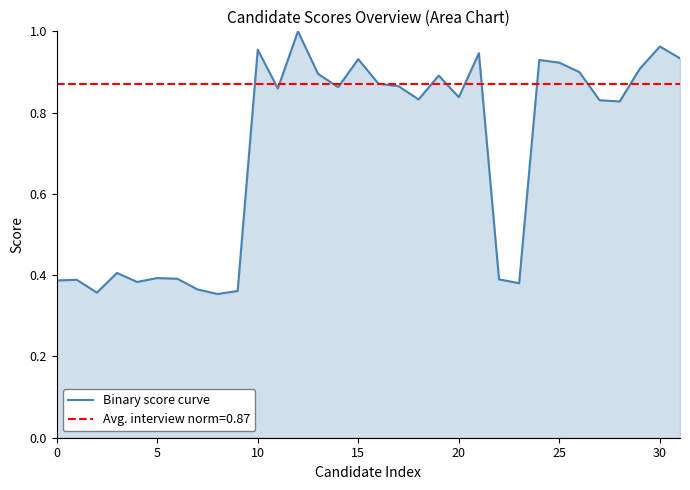

True or false: the data shows 0.9 at 19.

True